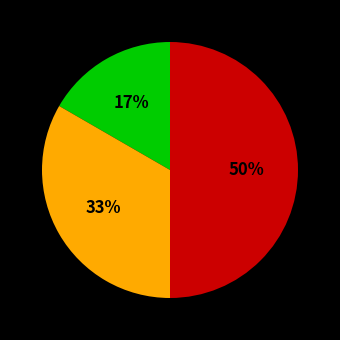

To the nearest percent, what is the difference between the largest and smallest slice percentages?

33%